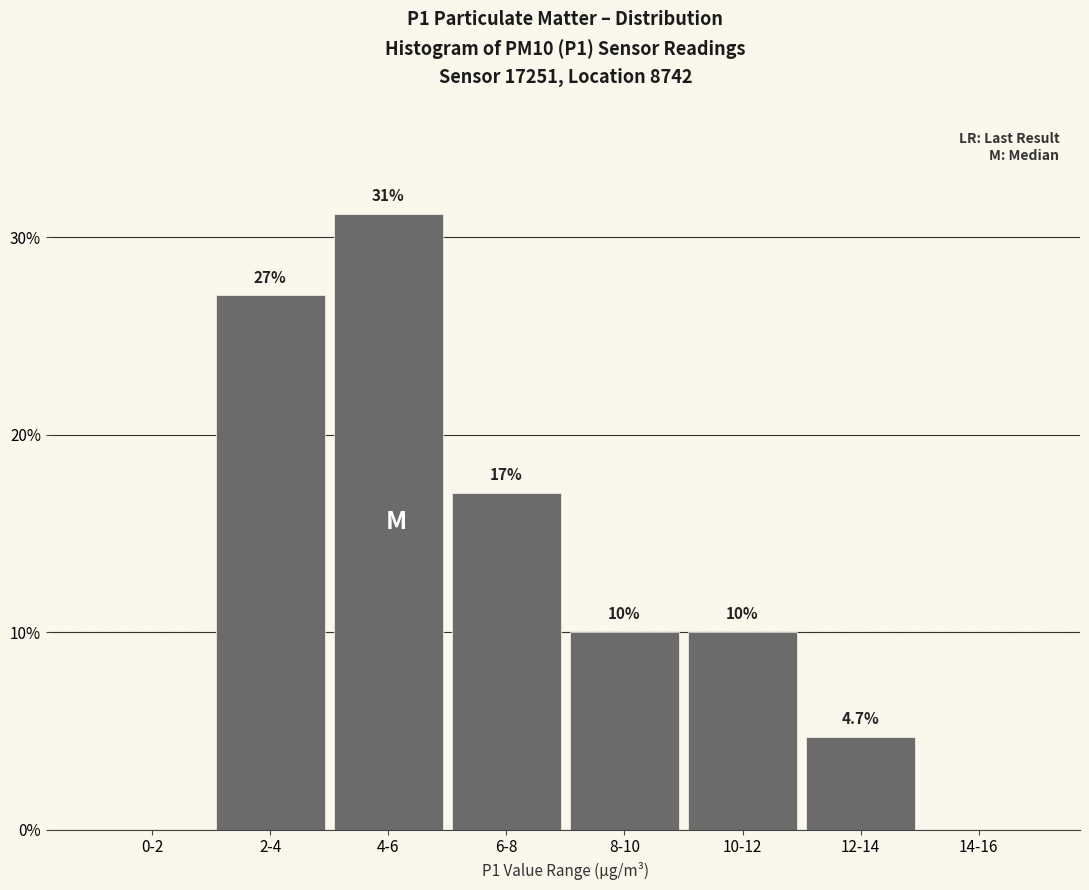

Reading right to left, transcribe all the data shown in this chart.

14-16=0.0	12-14=4.7	10-12=10.0	8-10=10.0	6-8=17.1	4-6=31.2	2-4=27.1	0-2=0.0